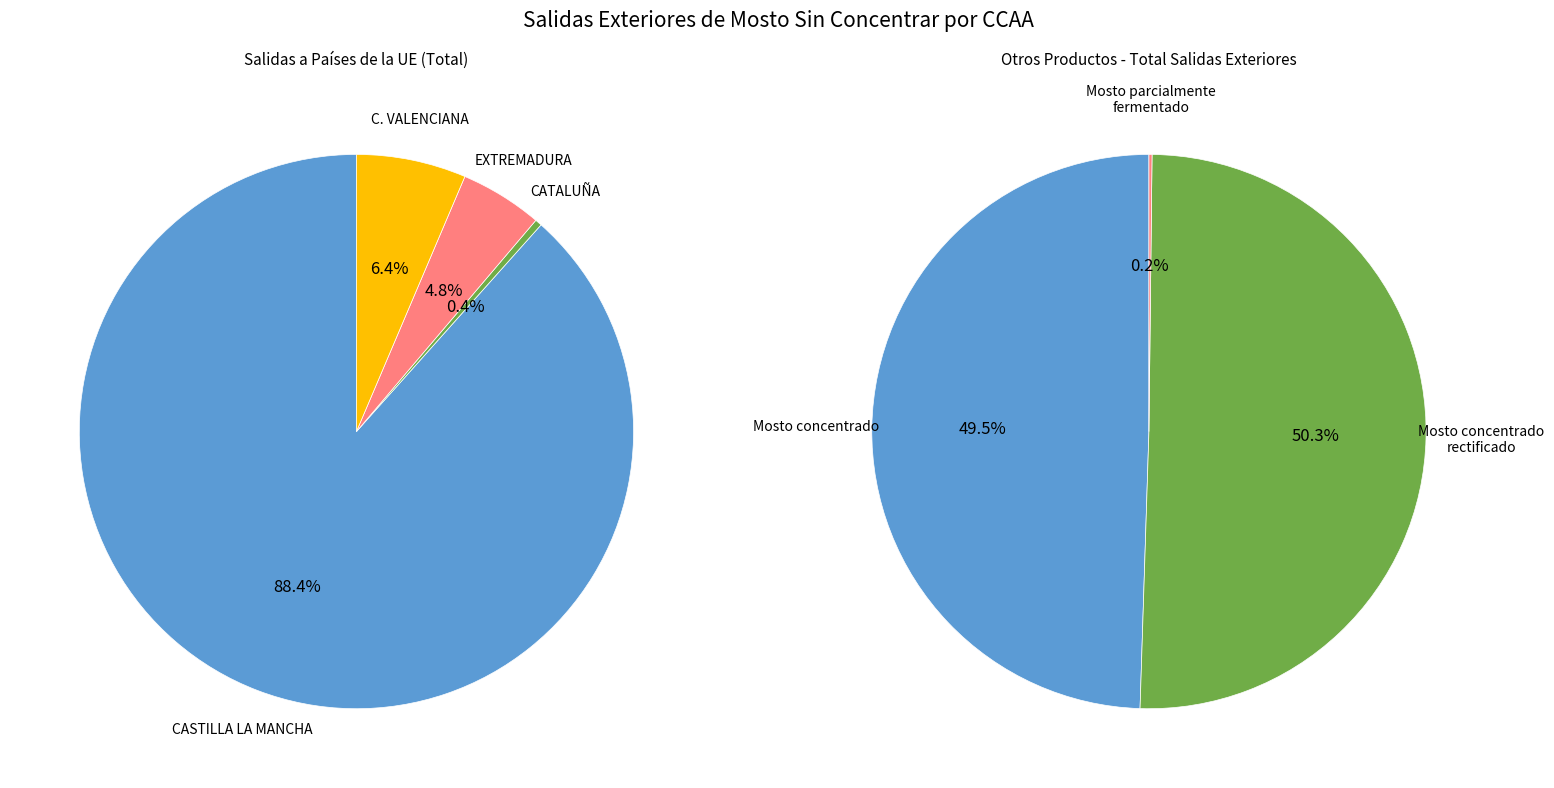

Which category has the biggest portion of the pie?

CASTILLA LA MANCHA